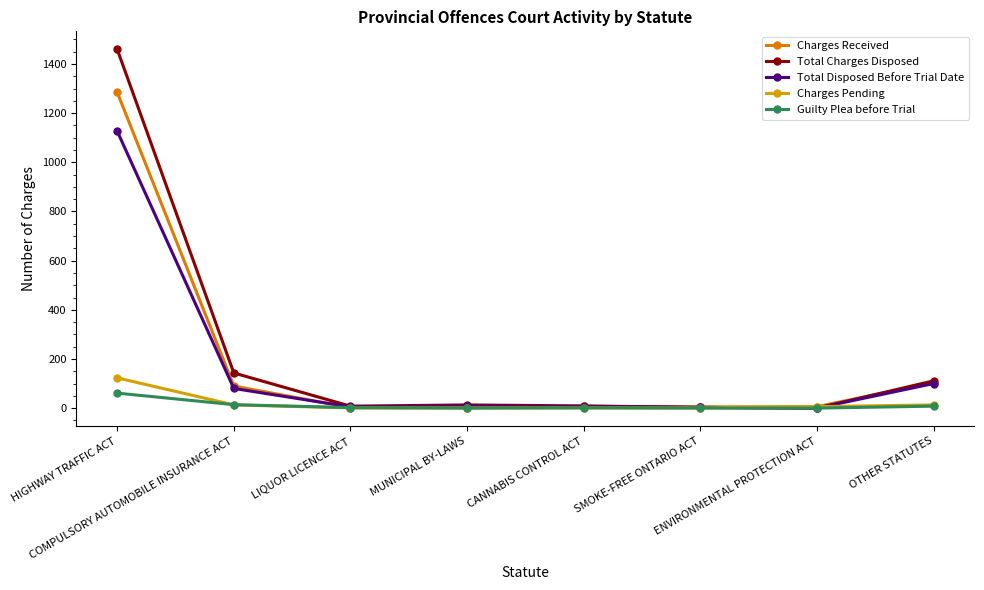

What is the difference between the Guilty Plea before Trial values at MUNICIPAL BY-LAWS and OTHER STATUTES?

8